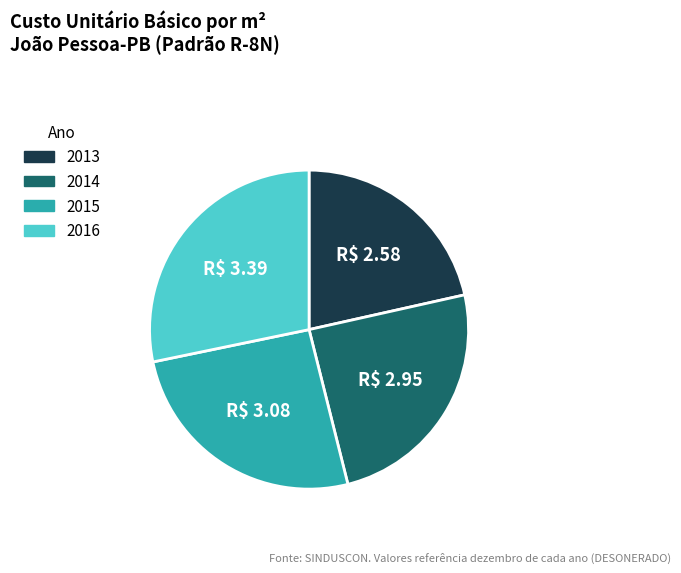

Is there any slice that represents more than half of the pie?

No